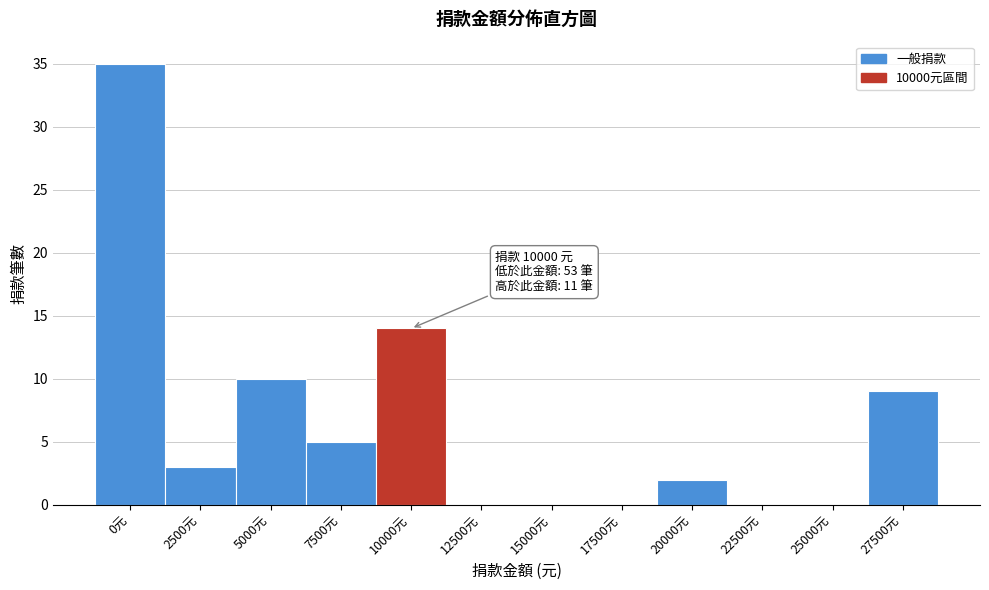

Reading right to left, list all the values displayed in this chart.

27500元=9	25000元=0	22500元=0	20000元=2	17500元=0	15000元=0	12500元=0	10000元=14	7500元=5	5000元=10	2500元=3	0元=35